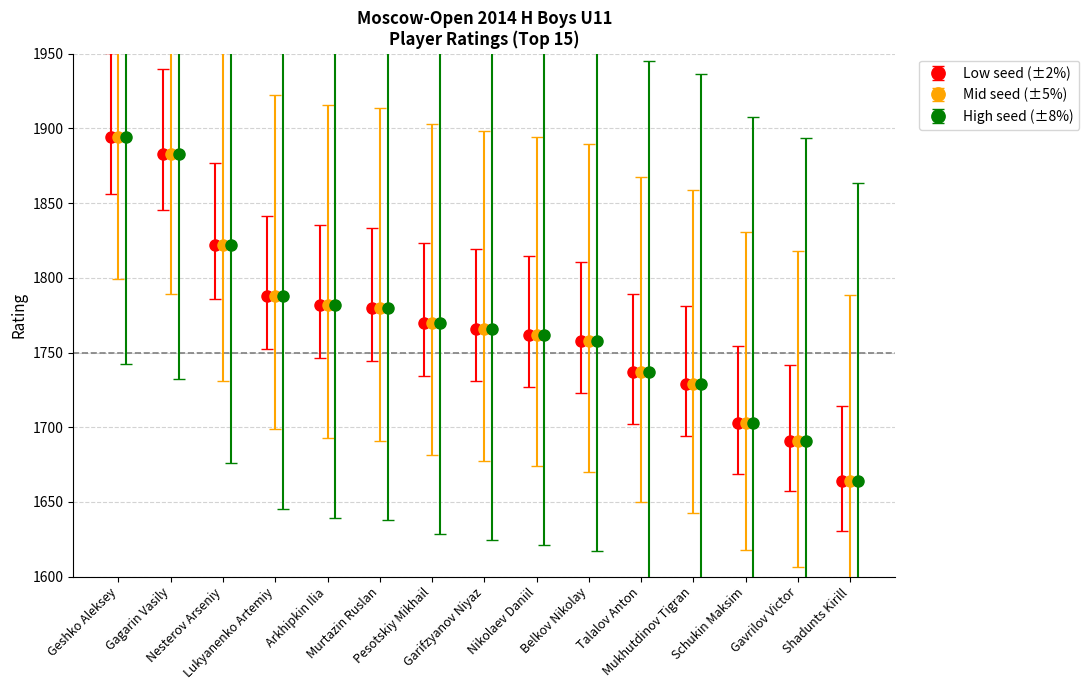

What is the value of the Low seed (±2%) point at the 15th from the left?

1664